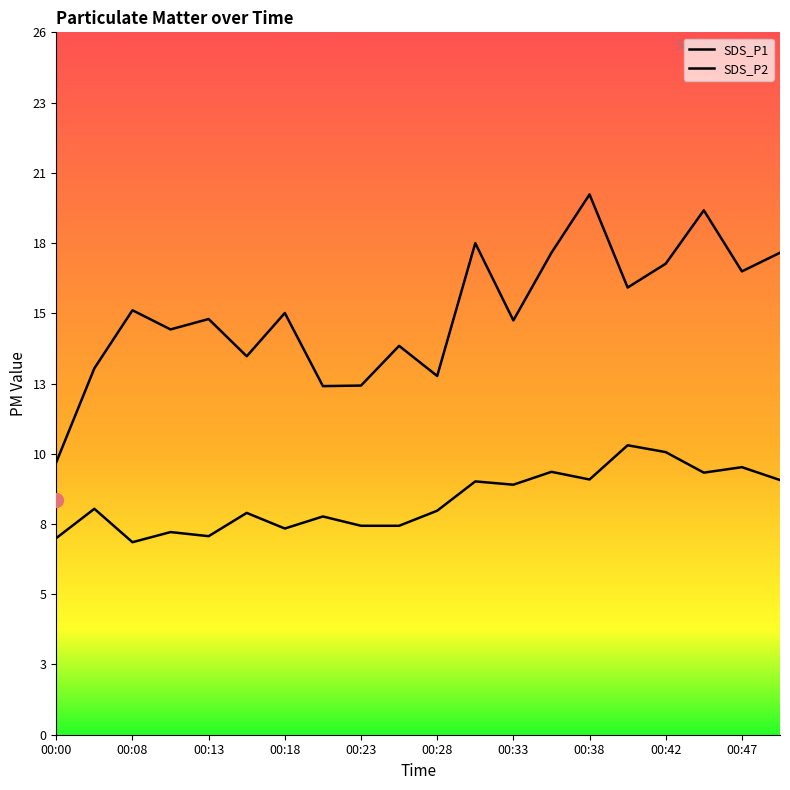

How many interior local peaks does the SDS_P2 series have?

8